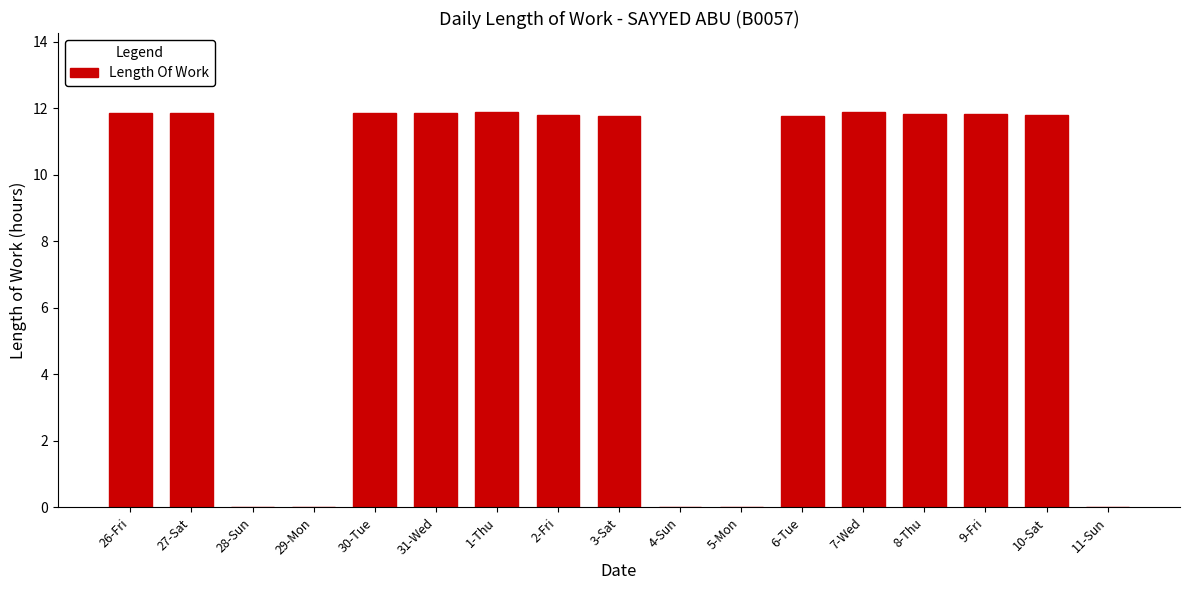

What is the maximum value shown in the chart?

11.9